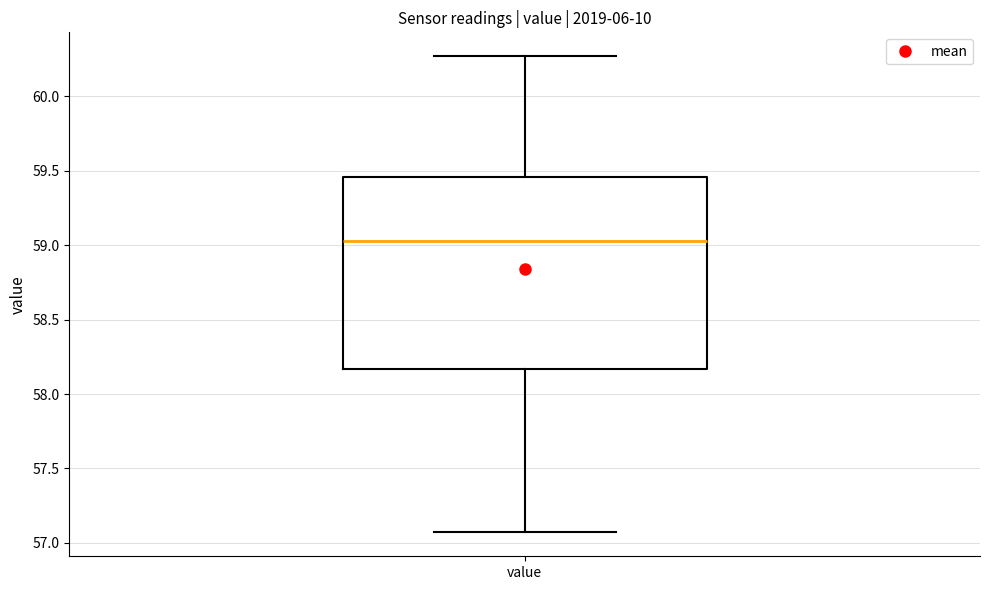

Transcribe this box plot: give where the median line is, the range the box spans, and where the two whiskers end, as read against the y-axis. The values are not printed on the chart, so give them approximately, as read against the axis.

median 59.05, box 58.15 to 59.45, whiskers 57.05 to 60.25